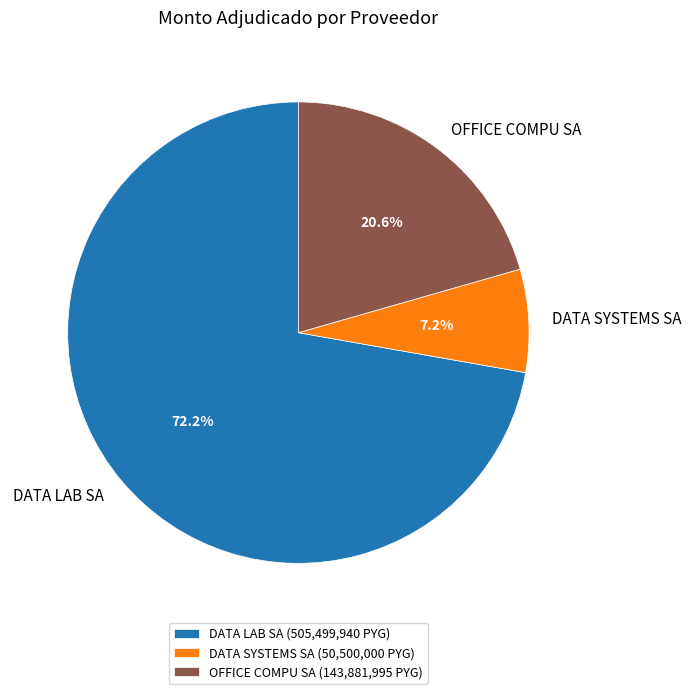

Which has a higher value, DATA SYSTEMS SA or OFFICE COMPU SA?

OFFICE COMPU SA